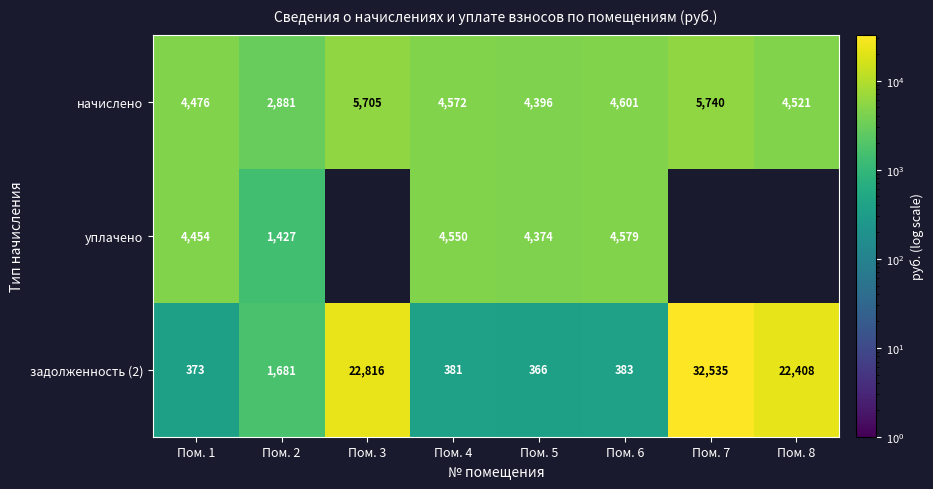

What is the sum of the начислено values at Пом. 8 and Пом. 5?

8916.7